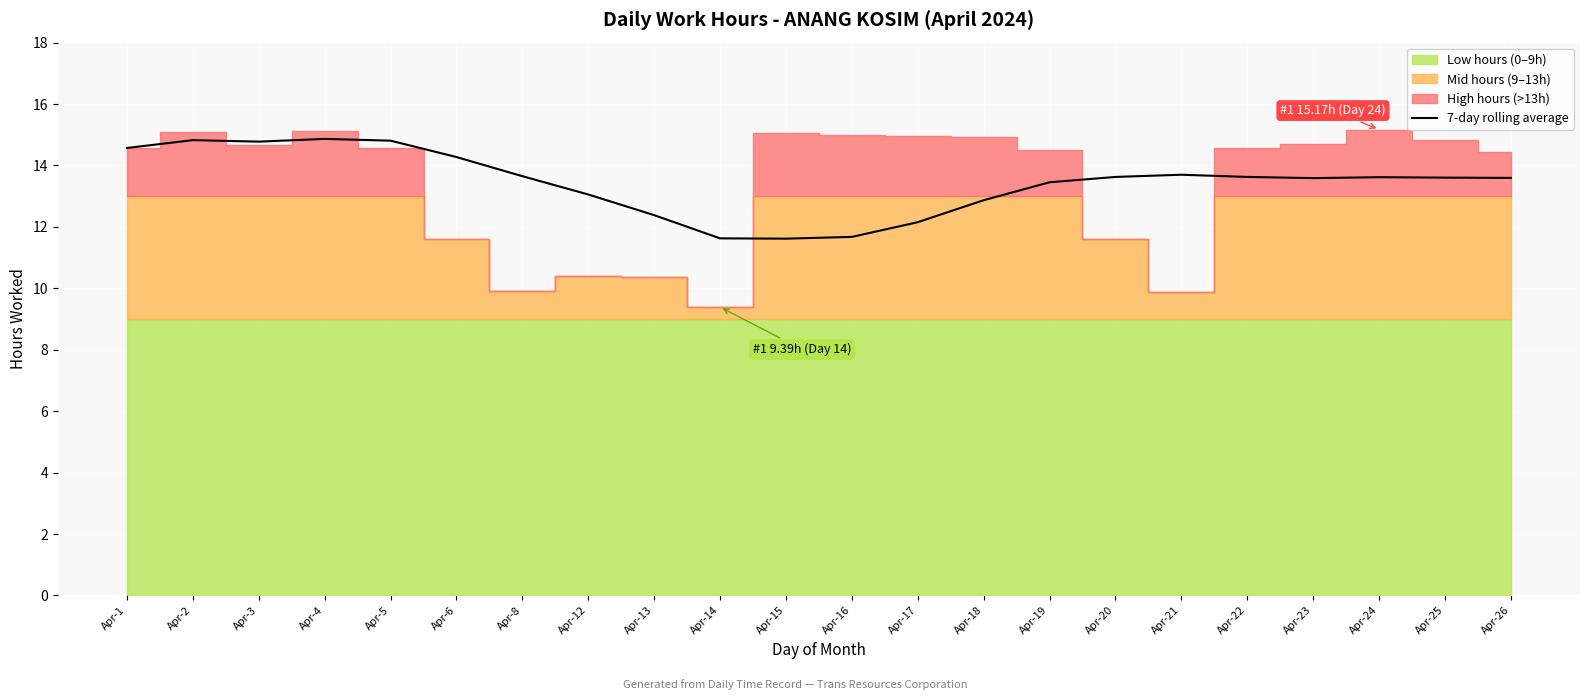

What is the value of the 14th point from the left?

12.9